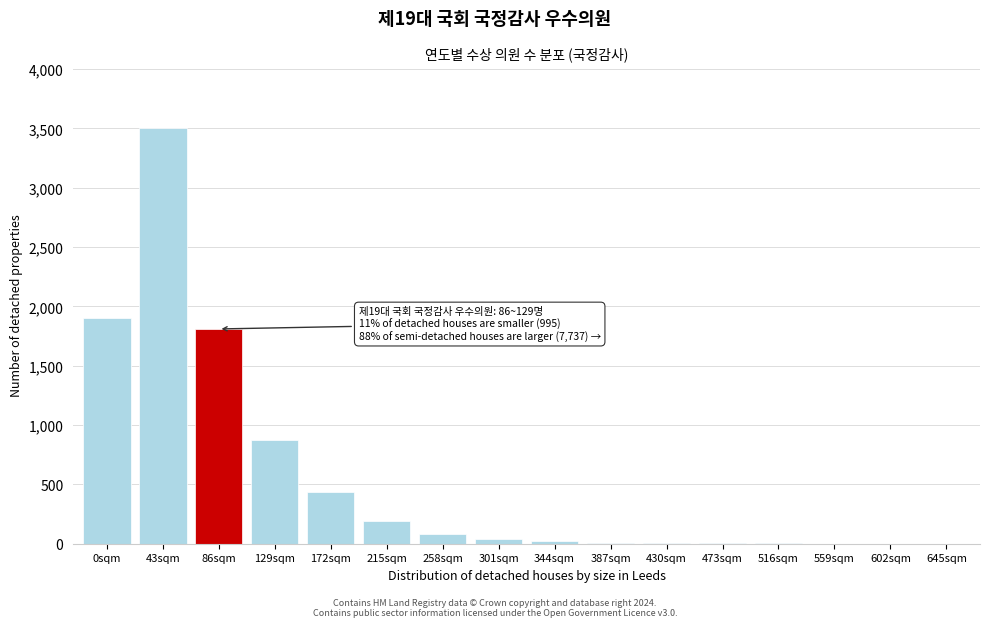

True or false: the data shows 1904 at 0sqm.

True